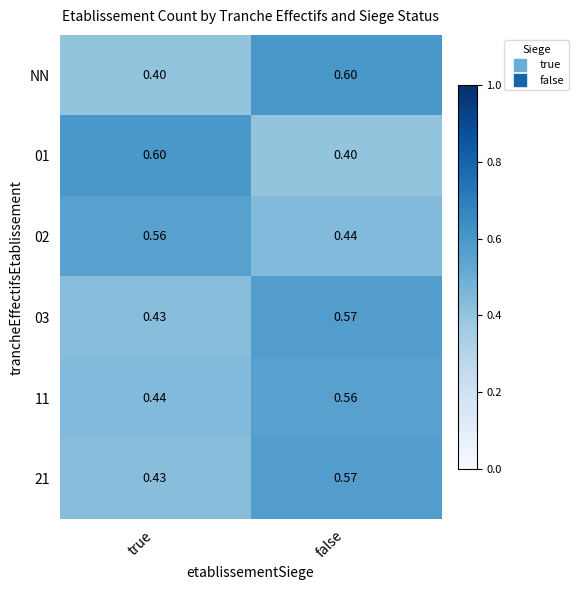

Which category has the highest value in the NN series?

false